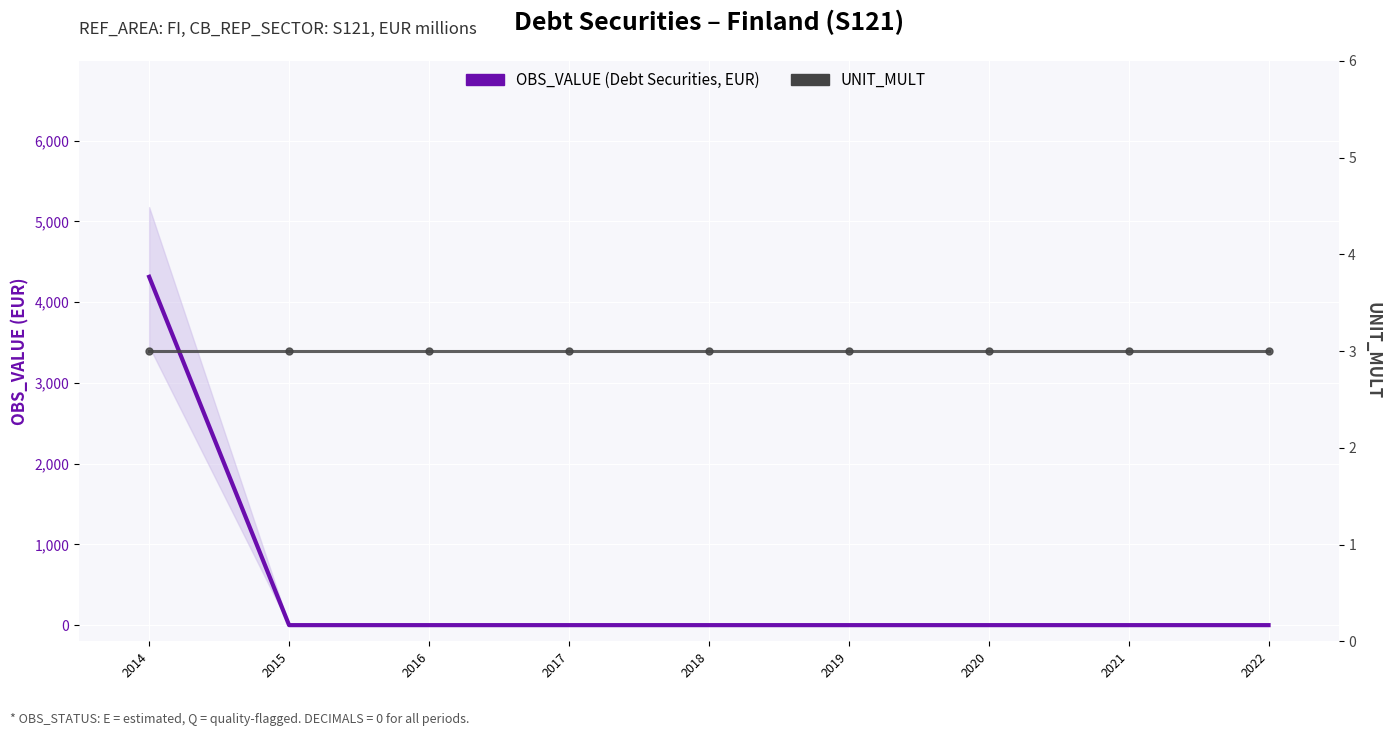

At which label does UNIT_MULT reach its minimum?

2014